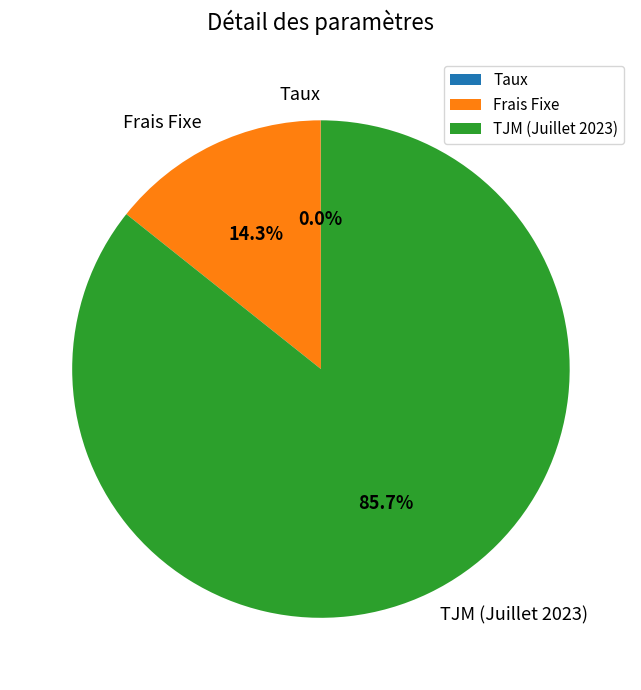

What portion of the pie excludes Frais Fixe?

85.7%